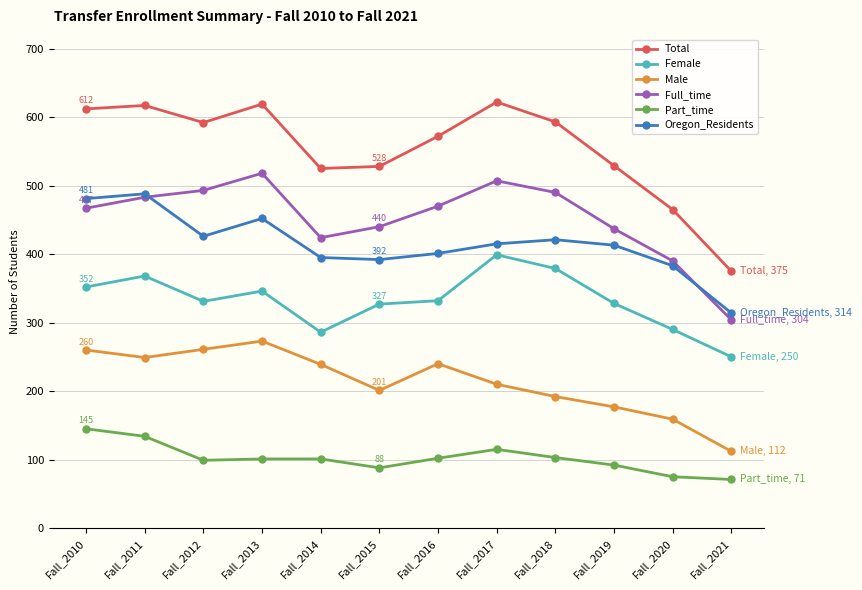

Is it true that Part_time equals 157 at Fall_2012?

False